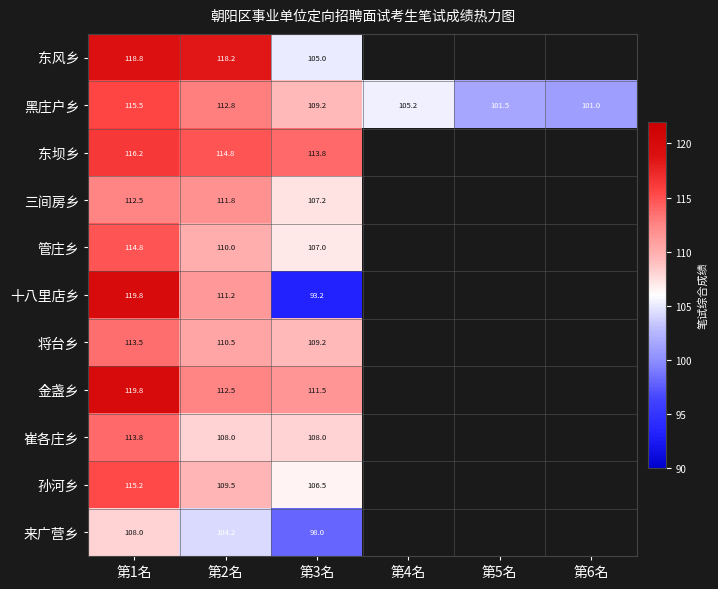

Which series changed the most between 第1名 and 第4名?

黑庄户乡